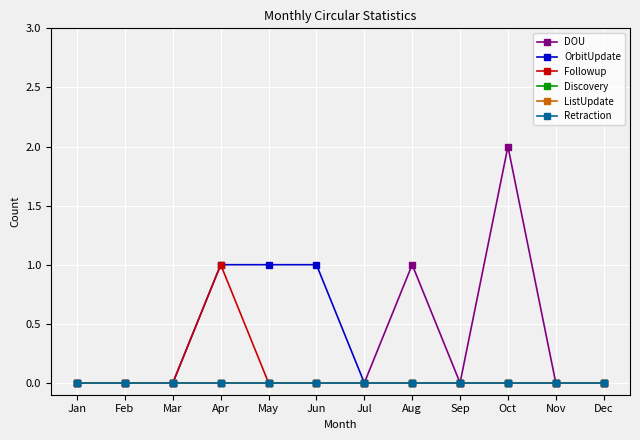

Is it true that DOU equals 1 at May?

False